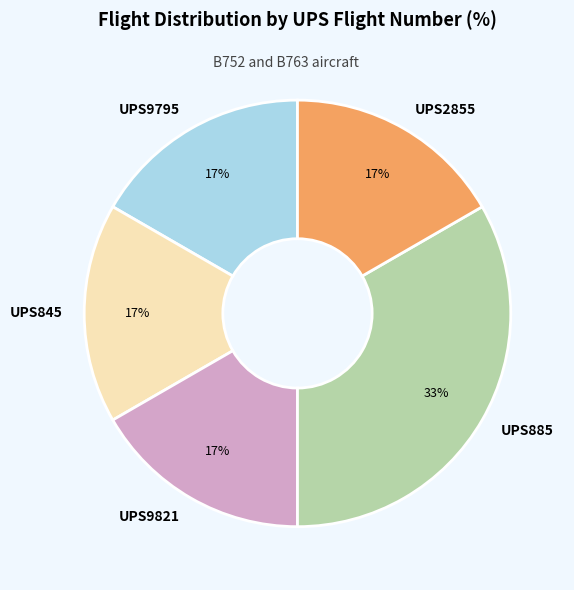

Is there a majority slice in this chart?

No